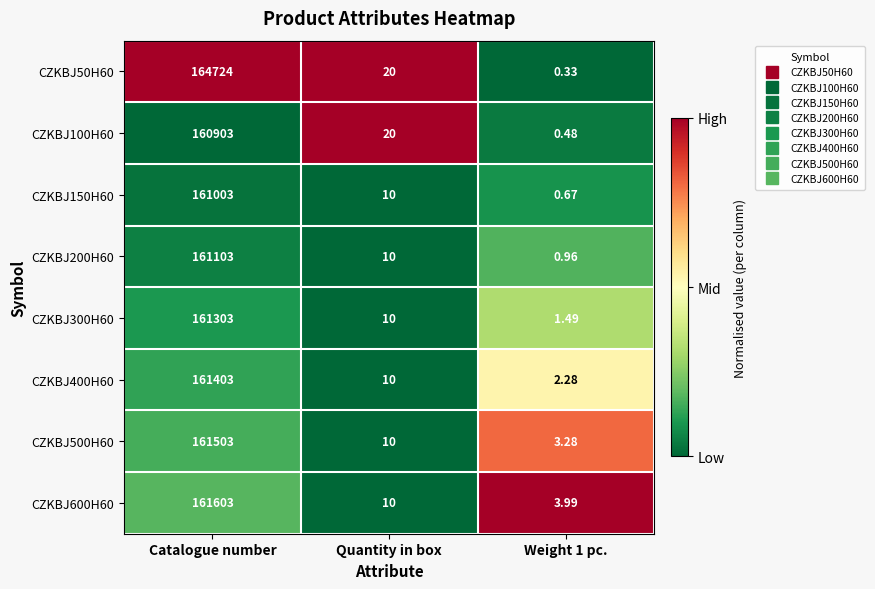

Which series changed the most between Quantity in box and Weight 1 pc.?

CZKBJ50H60